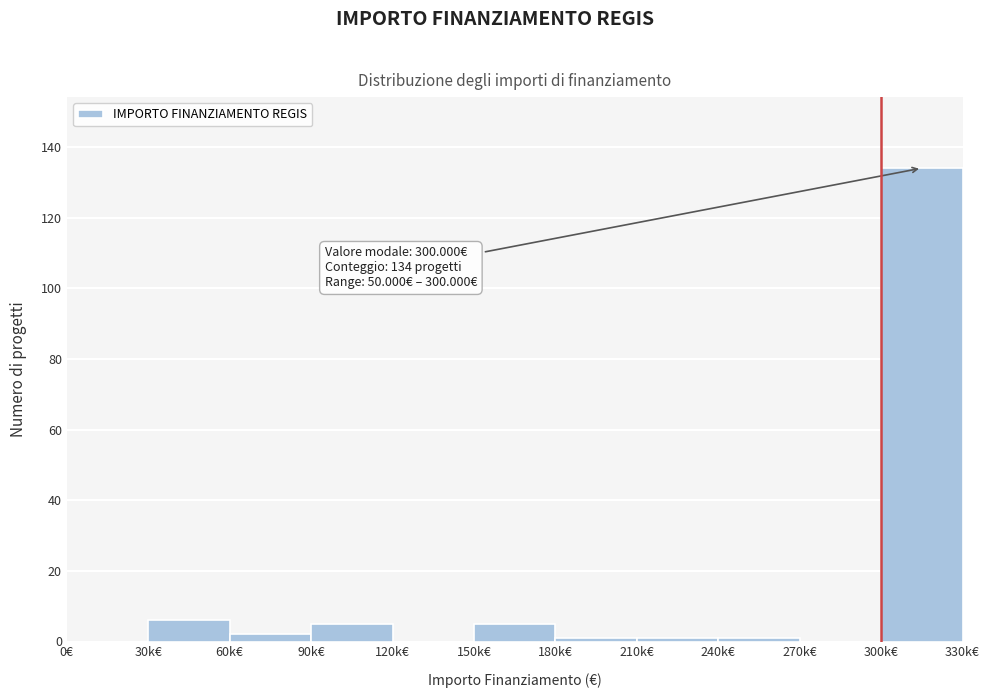

Reading left to right, extract all data points from this chart.

0€=0	30k€=6	60k€=2	90k€=5	120k€=0	150k€=5	180k€=1	210k€=1	240k€=1	270k€=0	300k€=134